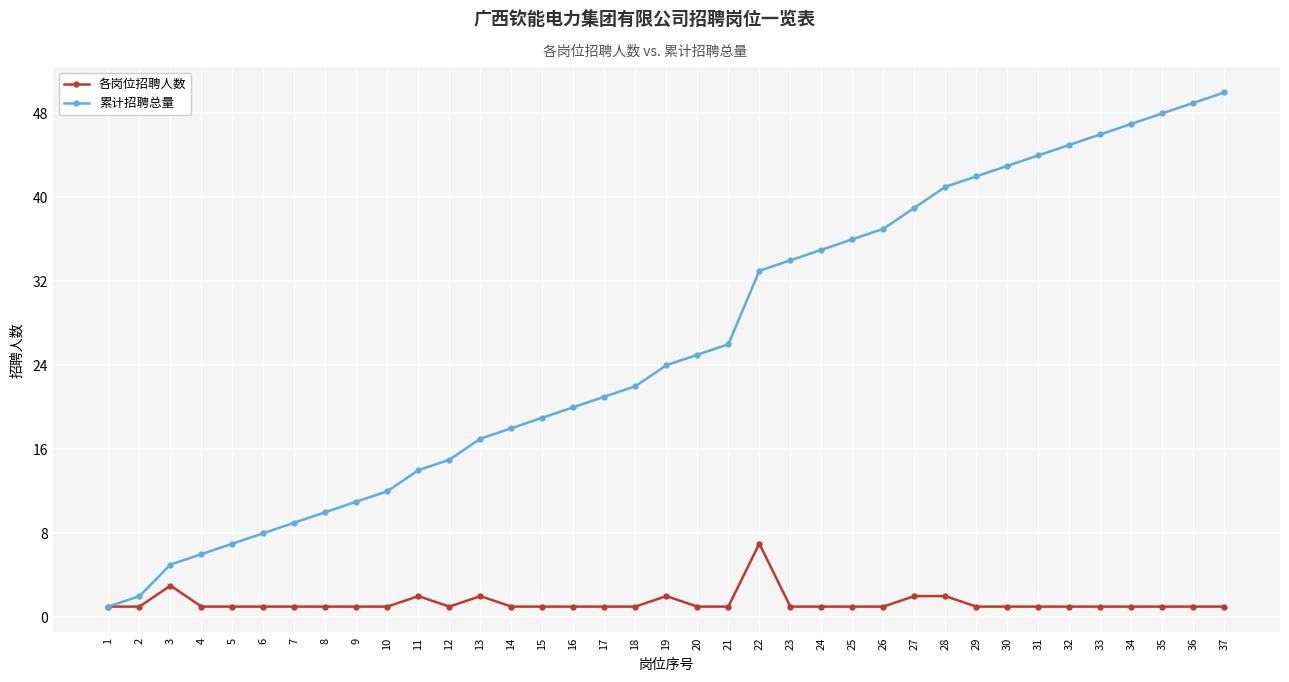

Does the chart have visible grid lines?

Yes